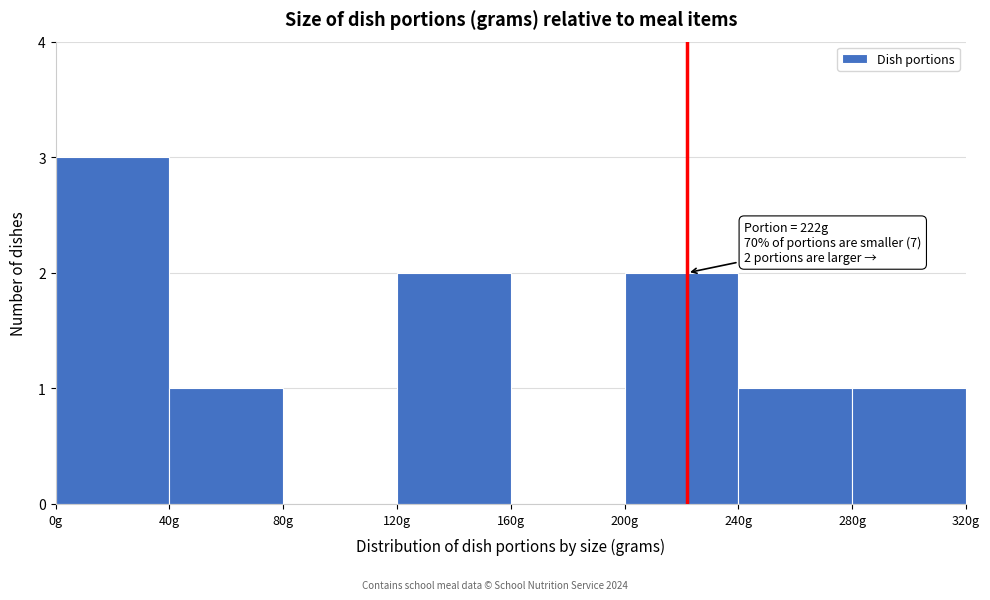

Over which range of the x-axis is the bar tallest?

0 to 40